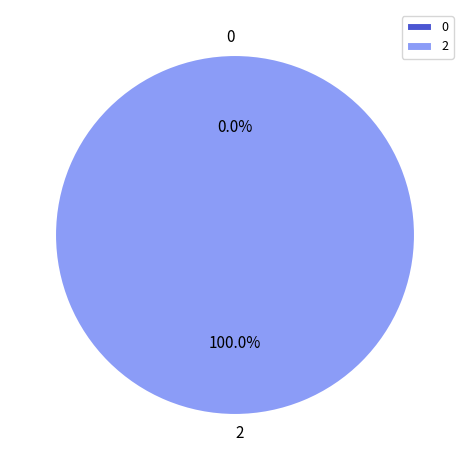

To the nearest percent, what is the difference between the largest and smallest slice percentages?

100%